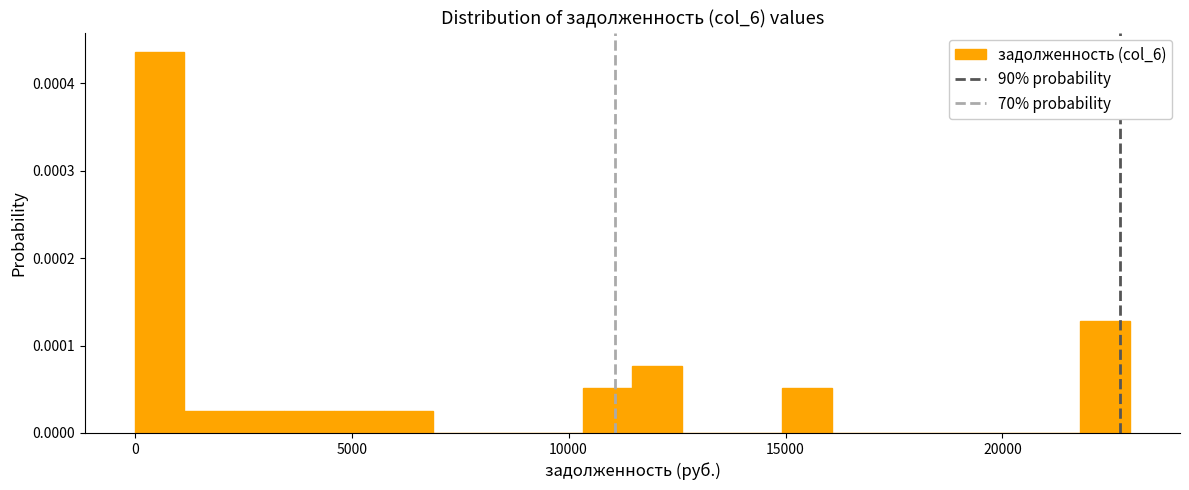

Around what value on the x-axis is the tallest bar? Give the approximate position of its centre, as read against the axis.

500